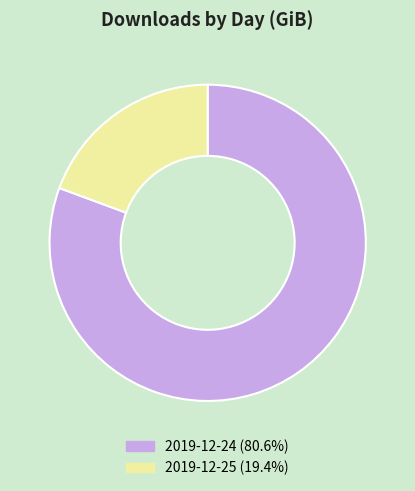

Which slice represents more than half of the pie?

2019-12-24